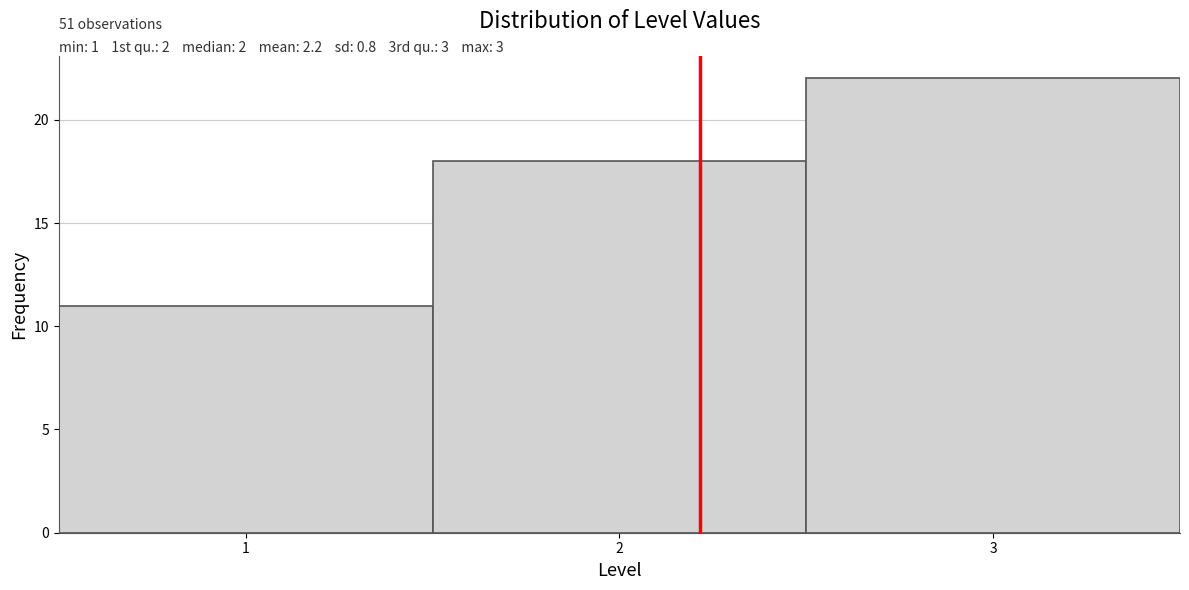

Over which range of the x-axis is the bar tallest?

2.5 to 3.5